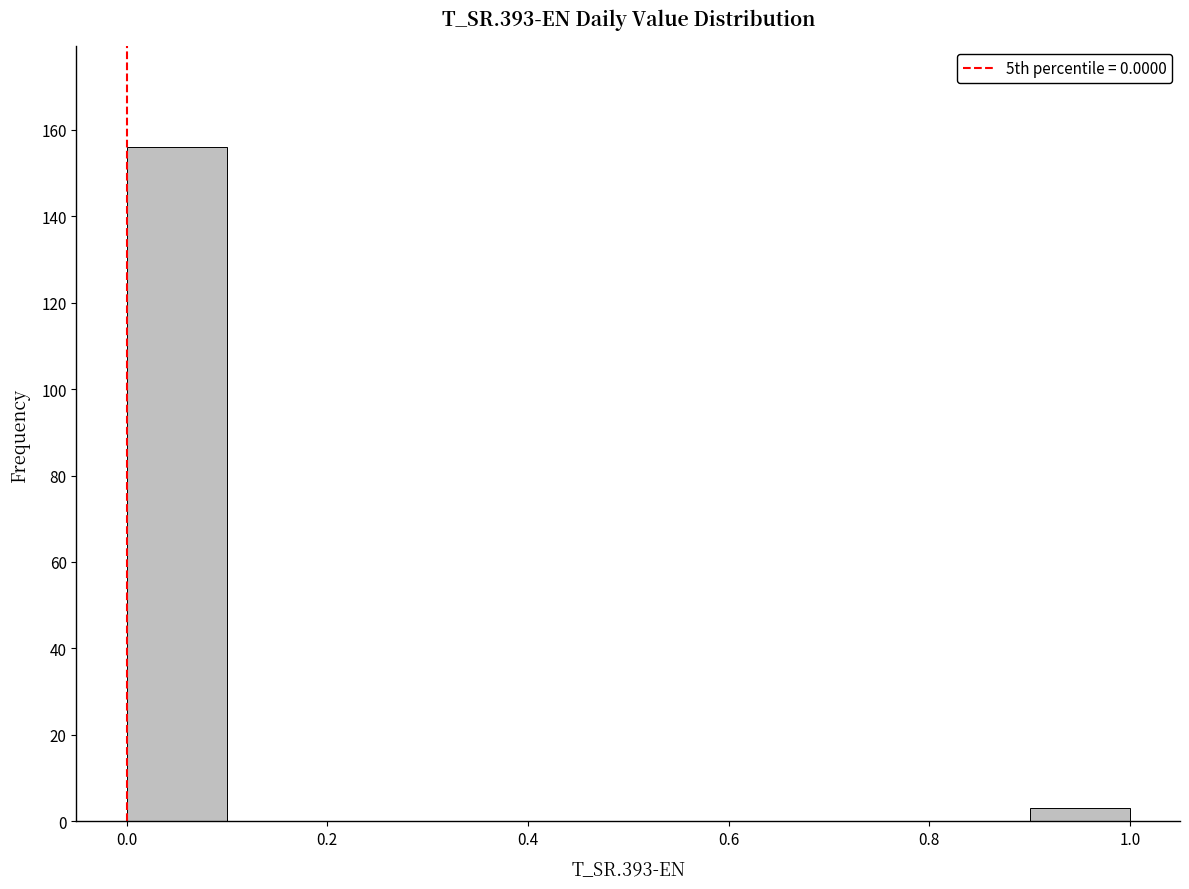

Which range on the x-axis has the tallest bar?

0.0 to 0.1